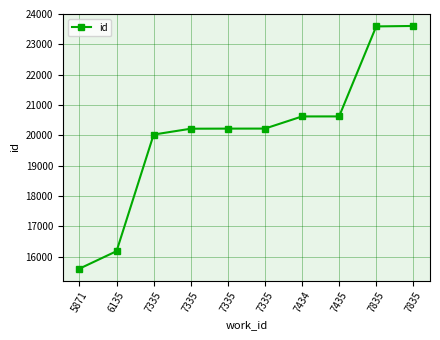

How many lines are shown in the chart?

1